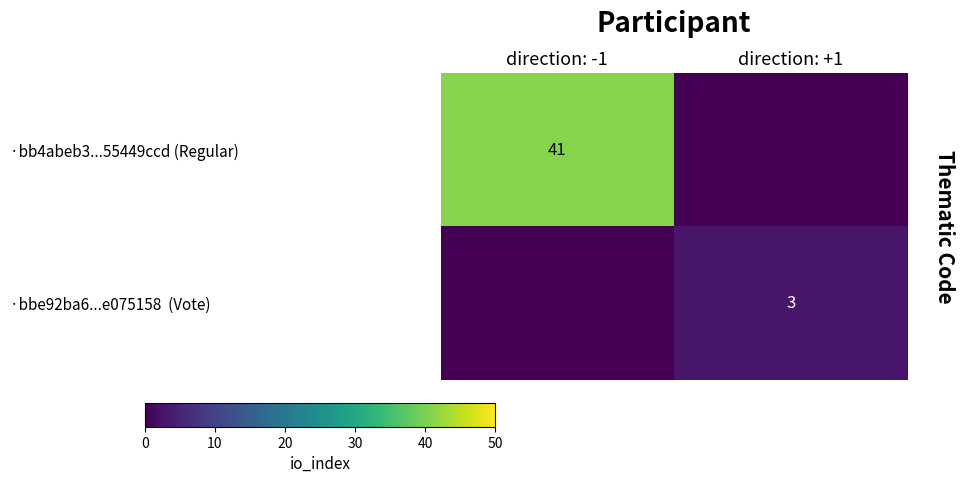

At which category is the sum across all series the highest?

direction: -1